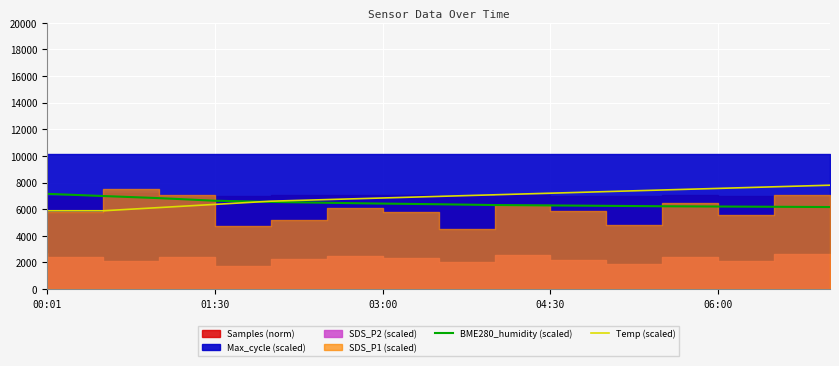

What is the maximum value for Temp (scaled)?

7800.0